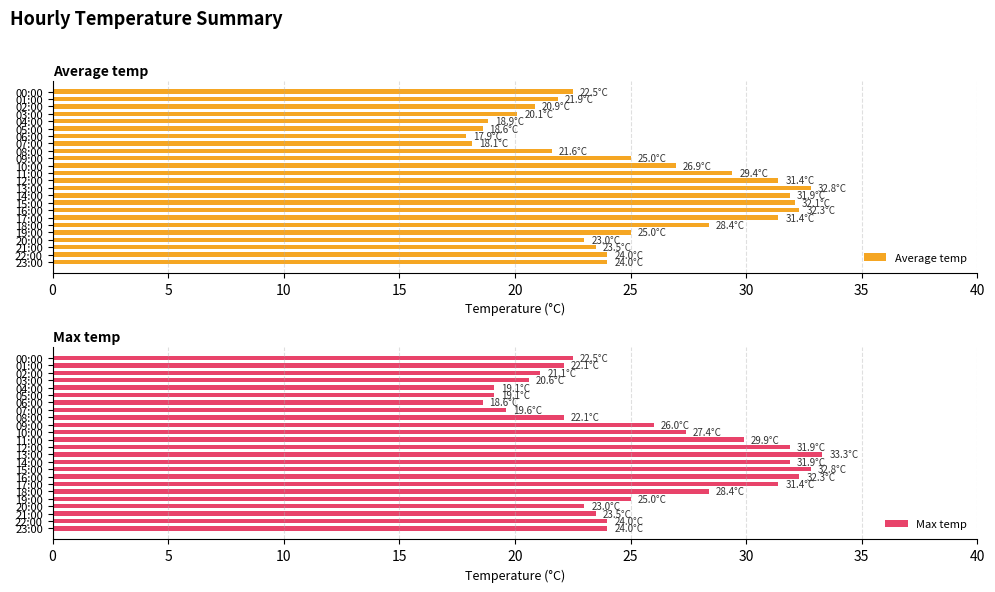

What is the average value of the Average temp series?

25.1